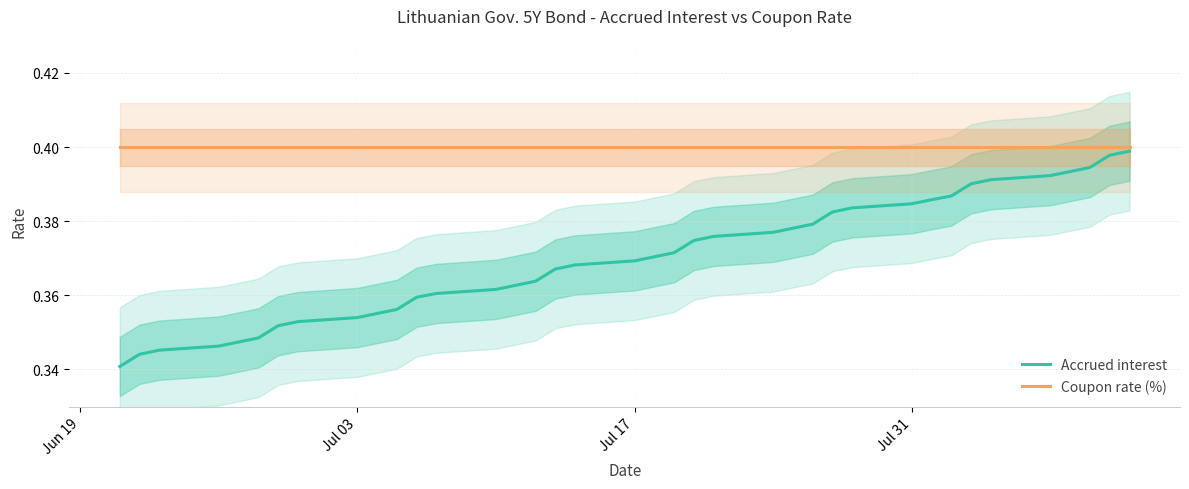

What is the greatest value displayed?

0.4